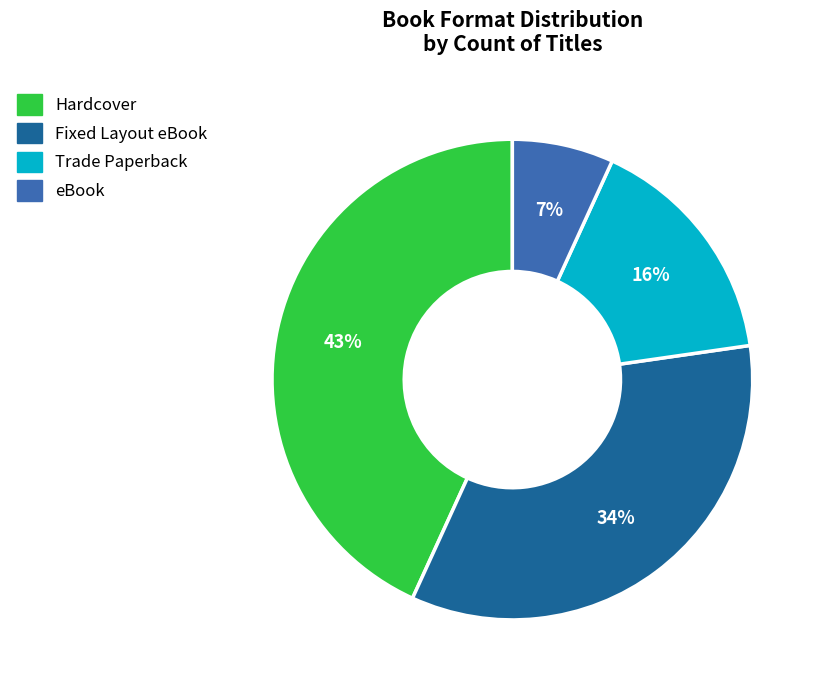

Is it true that Hardcover is 43% of the pie?

True